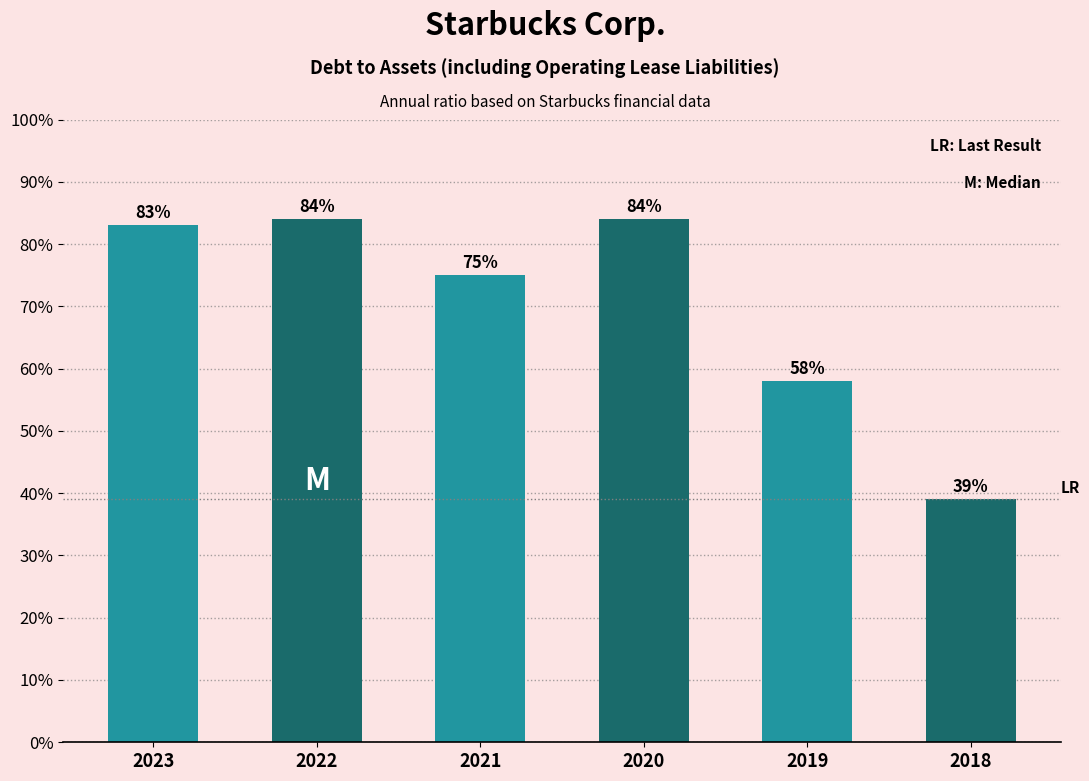

Reading left to right, what are all the values shown in this chart?

2023=83.0	2022=84.0	2021=75.0	2020=84.0	2019=58.0	2018=39.0